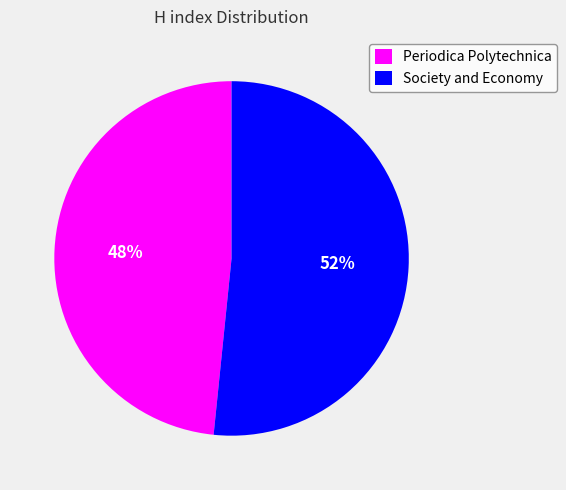

Is the sum of Society and Economy and Periodica Polytechnica greater than half?

Yes